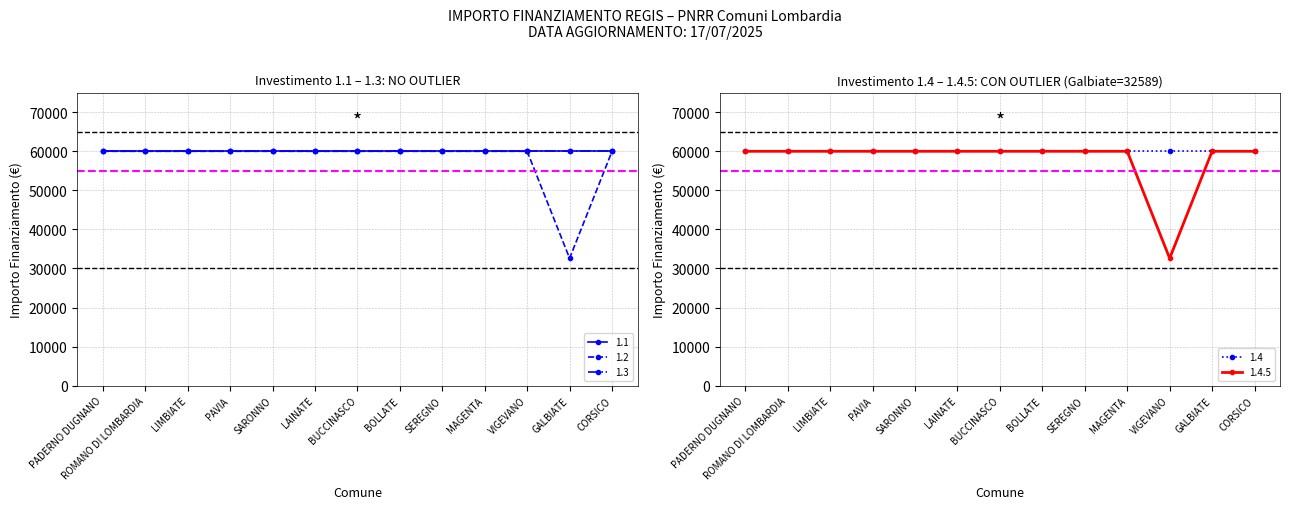

Count the number of data series in this chart.

5